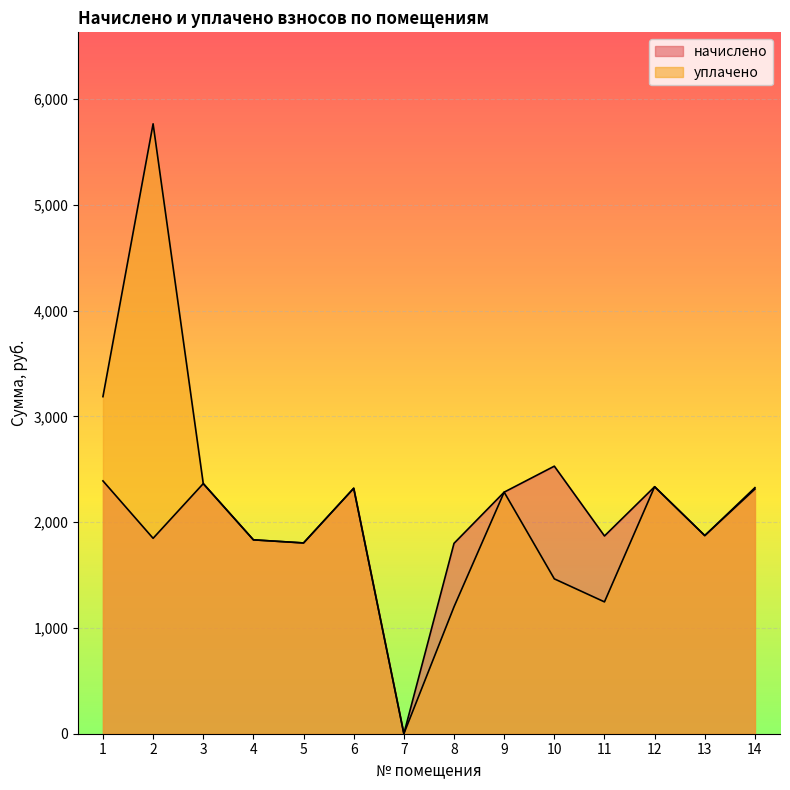

At which category is the sum across all series the highest?

2